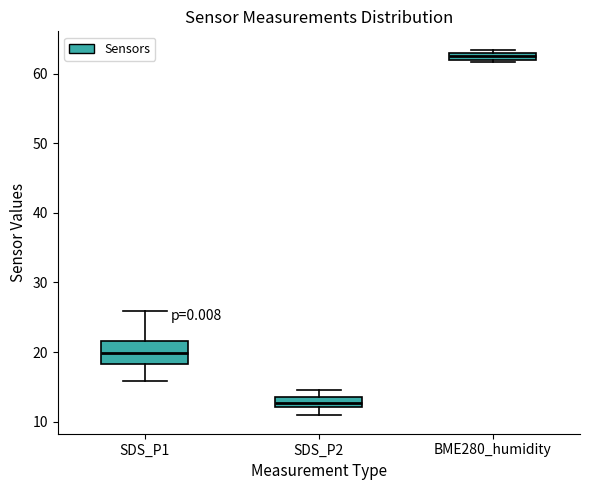

Where is the lower edge of the box for BME280_humidity on the y-axis? The values are not printed on the chart, so give them approximately, as read against the axis.

62